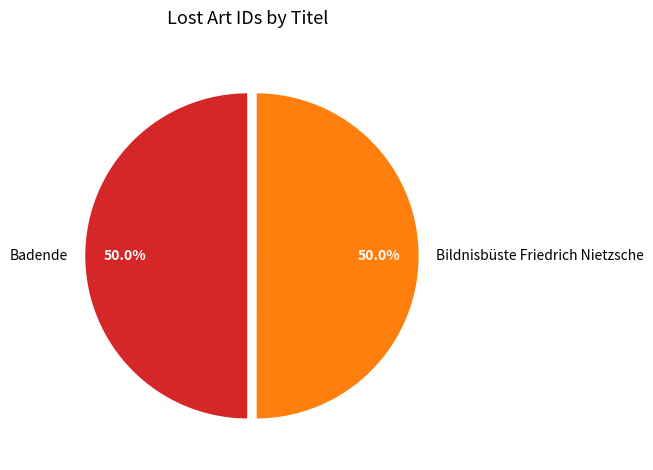

To the nearest percent, what is the average slice percentage?

50%